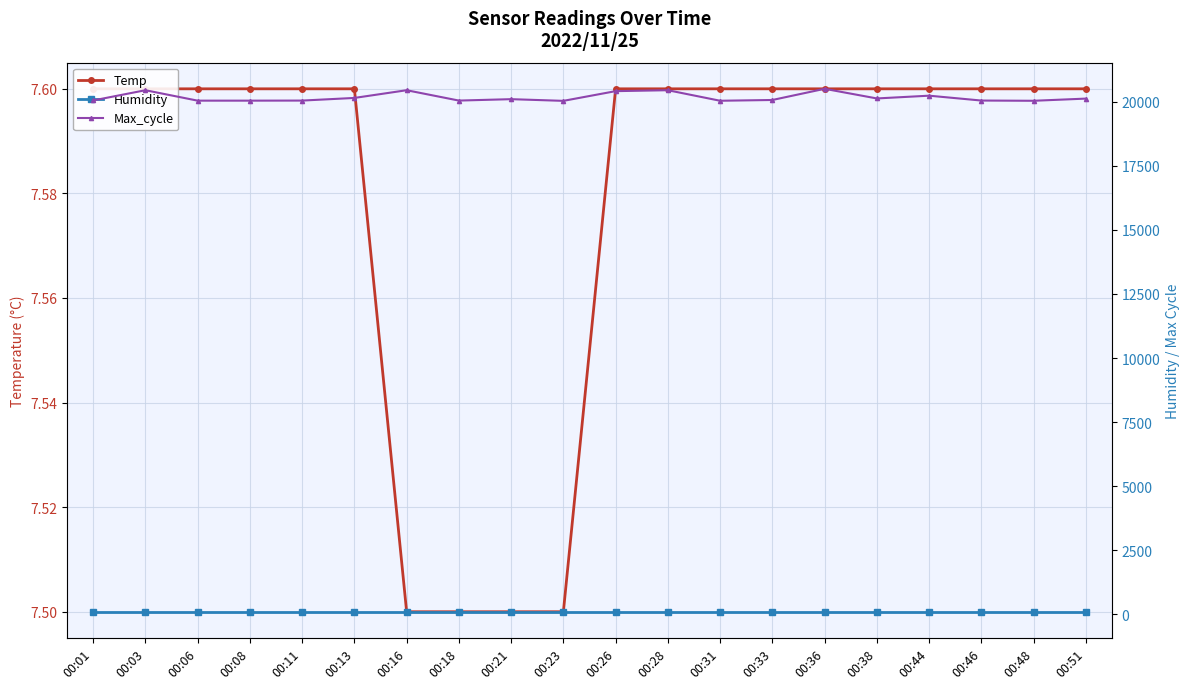

True or false: Max_cycle and Temp cross at least once.

False